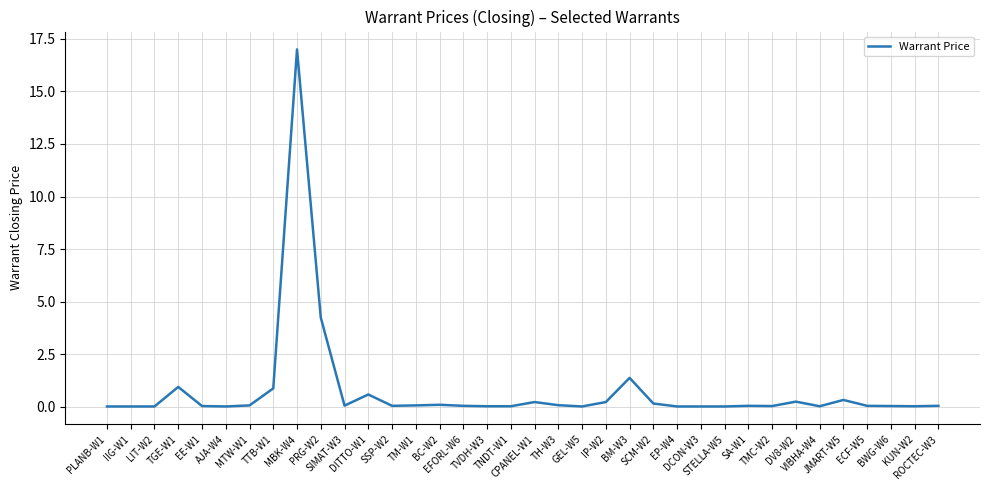

What is the maximum value shown in the chart?

17.0